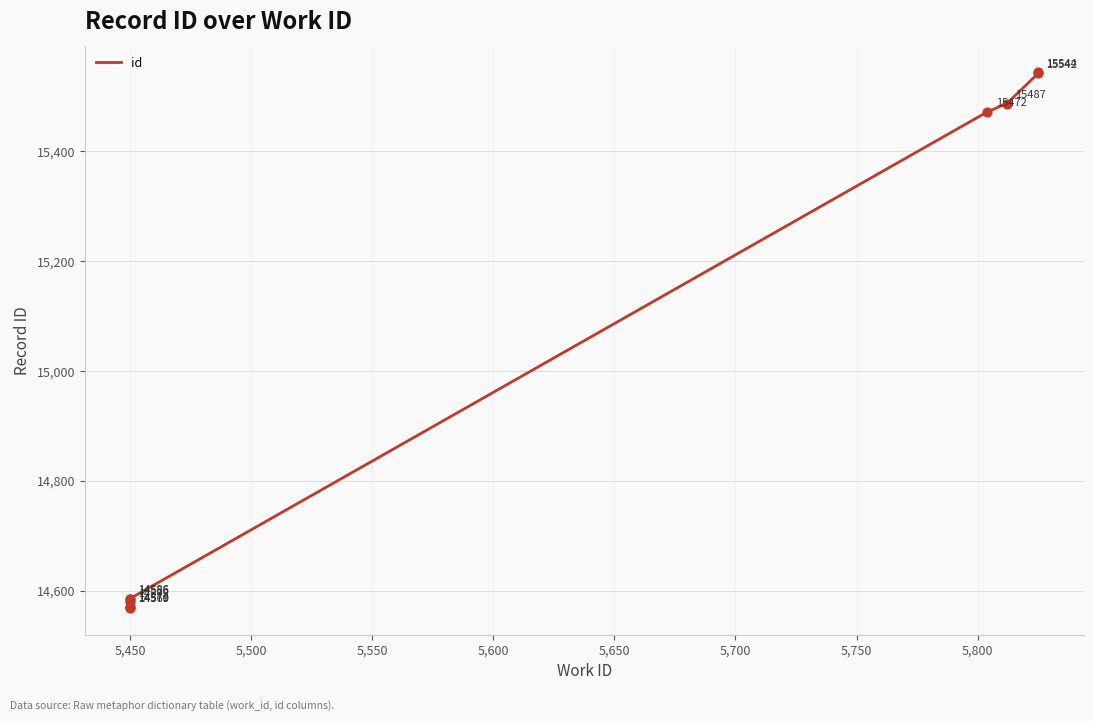

Which has a higher value, 5,450 or 5,450?

5,450